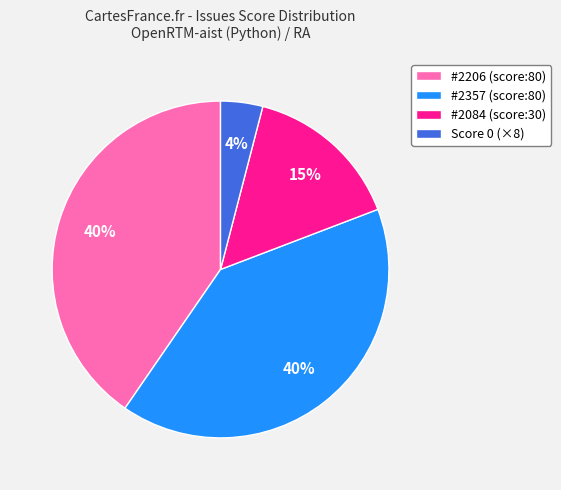

Is the sum of Score 0 (×8) and #2206 (score:80) greater than half?

No